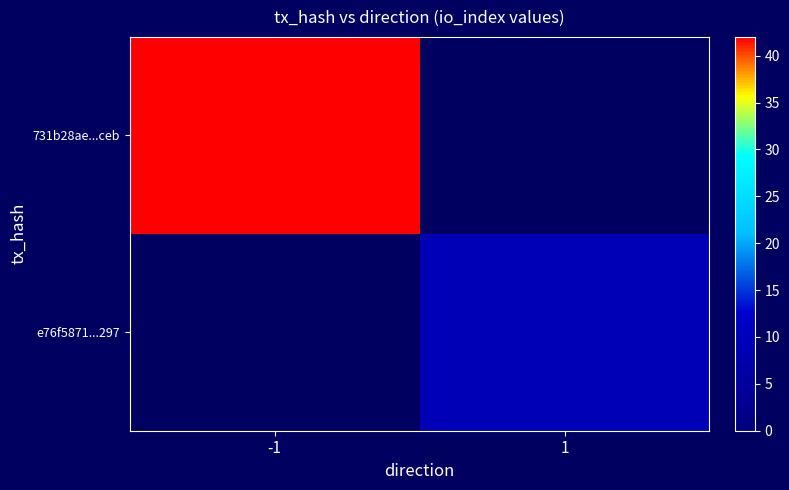

How many values in 731b28ae...ceb are above zero?

1